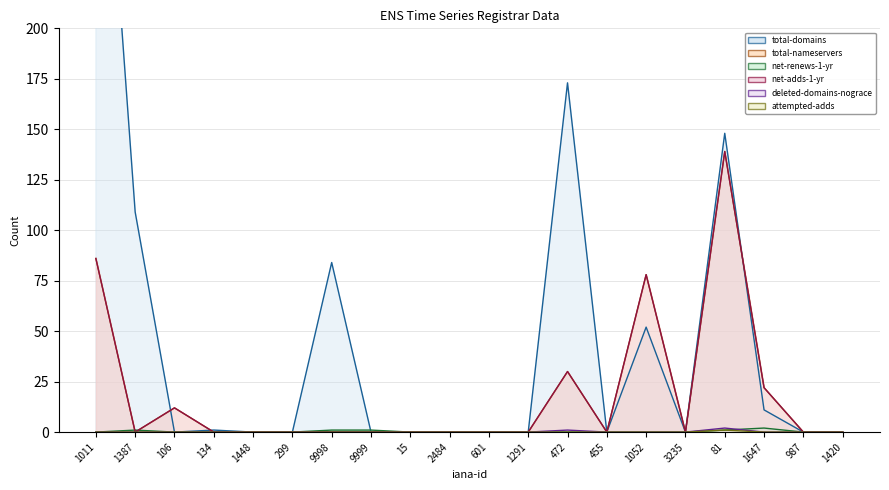

Where is the first local maximum for net-adds-1-yr?

106